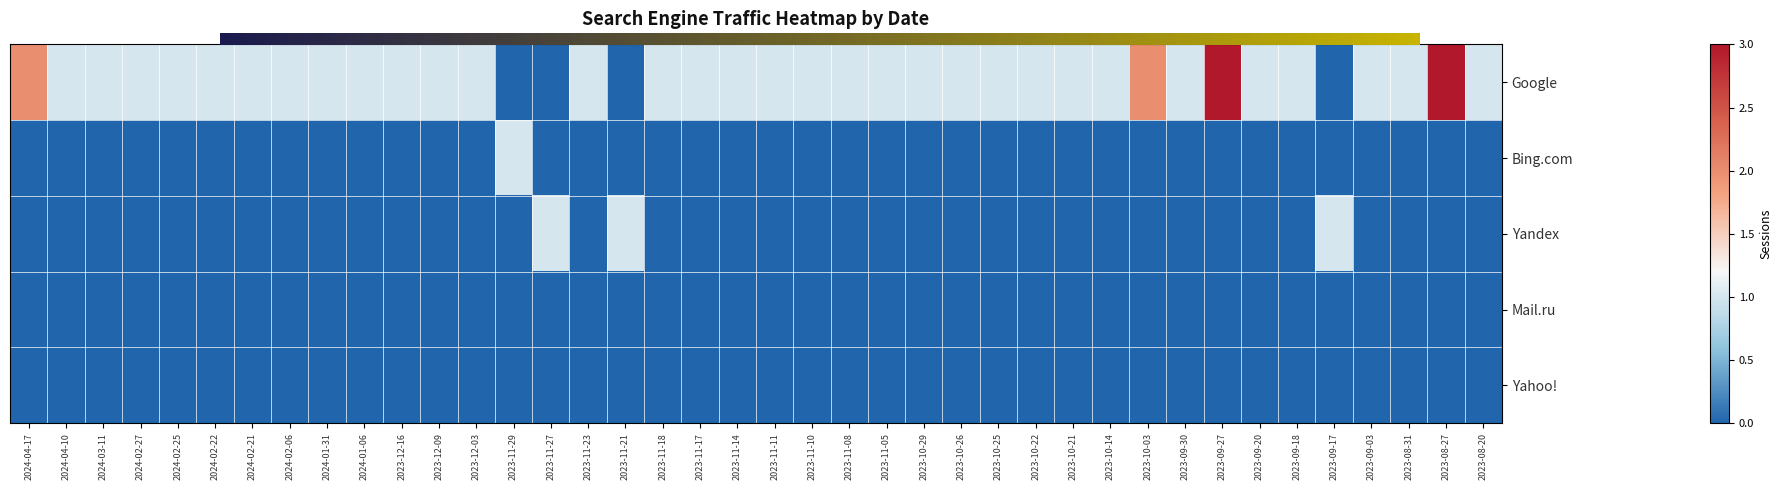

At which label does Google reach its peak?

2023-09-27